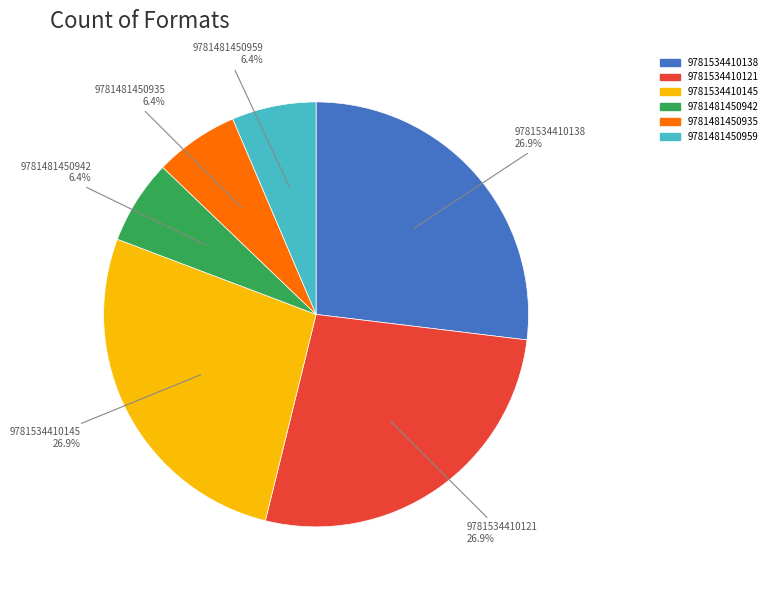

Does 9781534410121 represent more than half of the total?

No